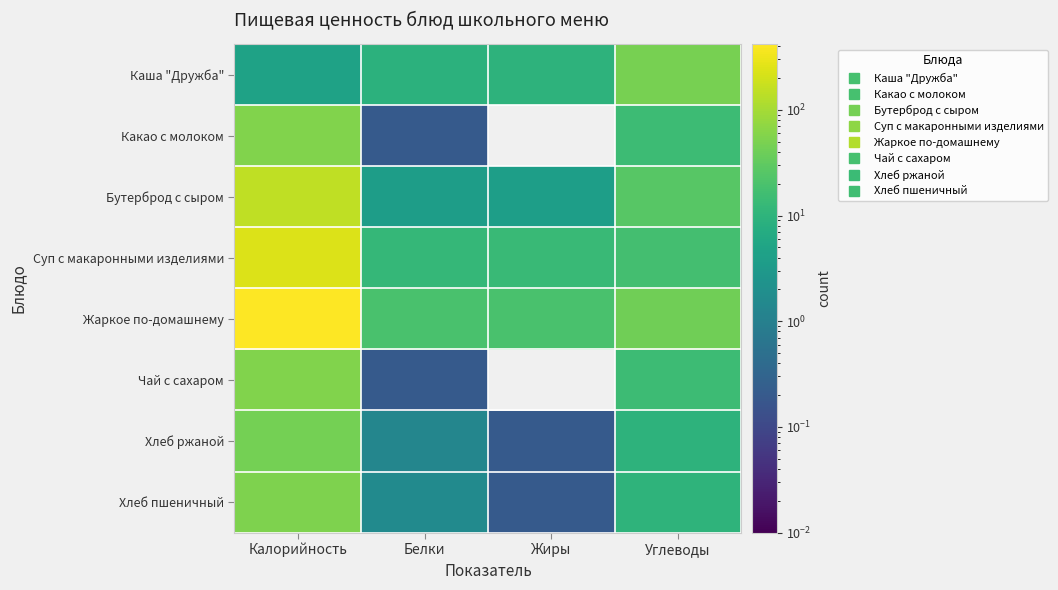

Which series changed the most between Калорийность and Жиры?

Жаркое по-домашнему